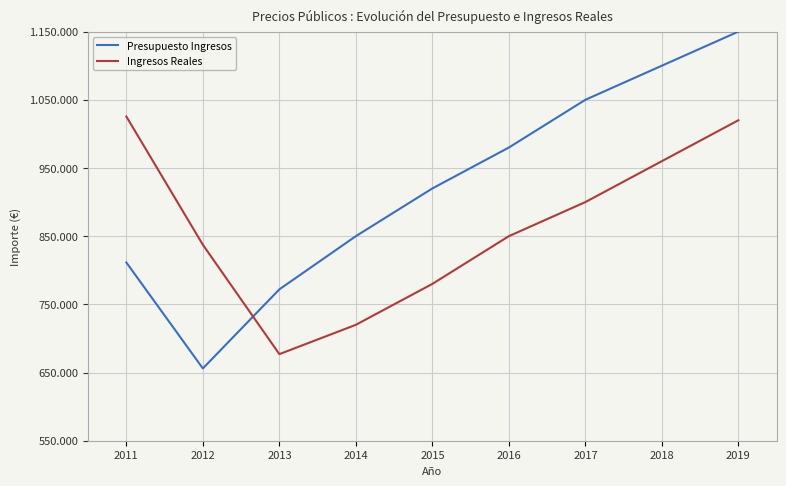

What is the average value of the Presupuesto Ingresos series?

921044.9